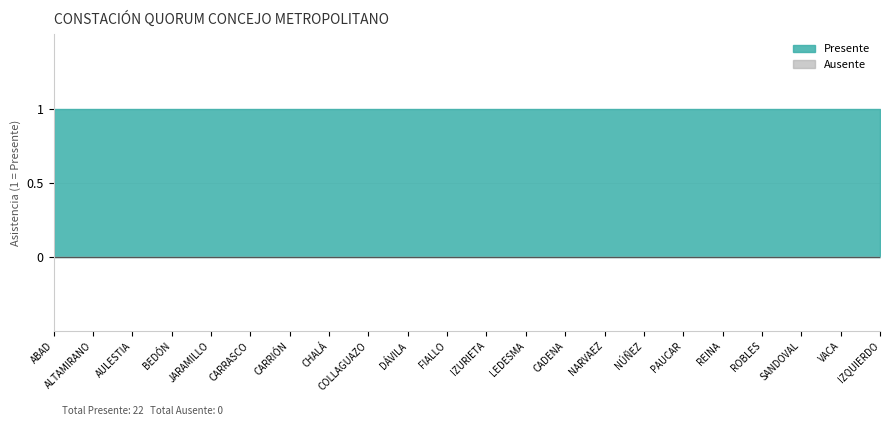

At which category is the sum across all series the highest?

CJAL. BERNARDO ABAD